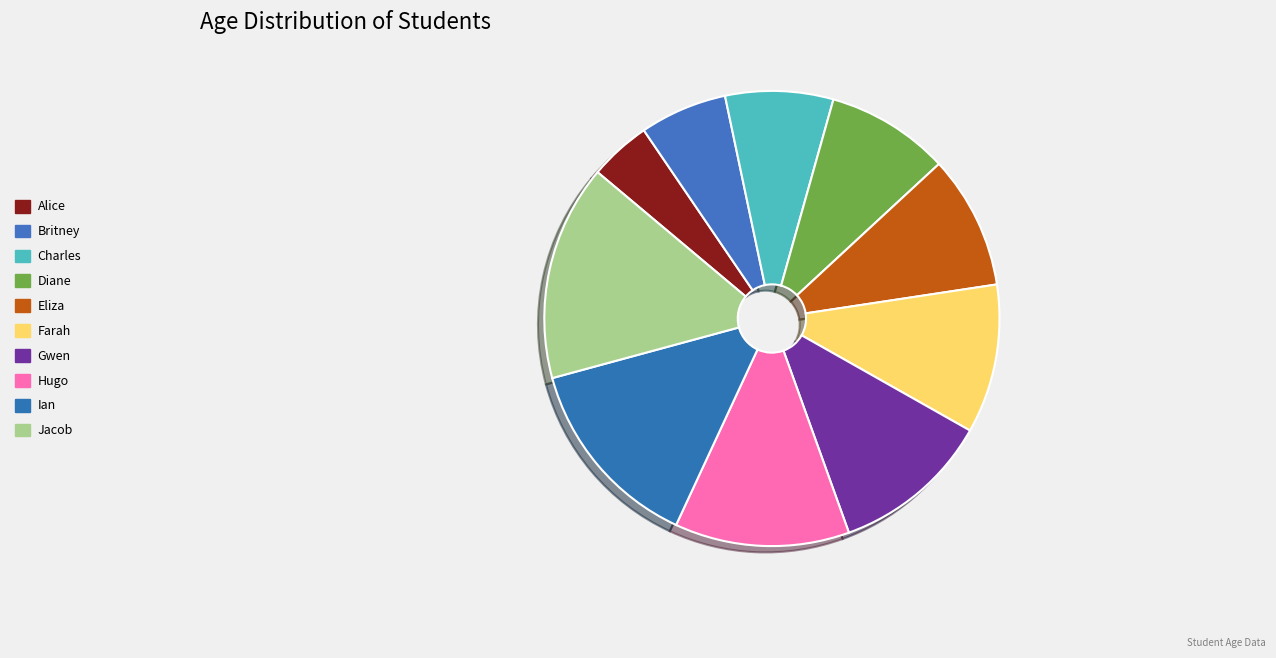

What is the largest slice in the pie chart?

Jacob